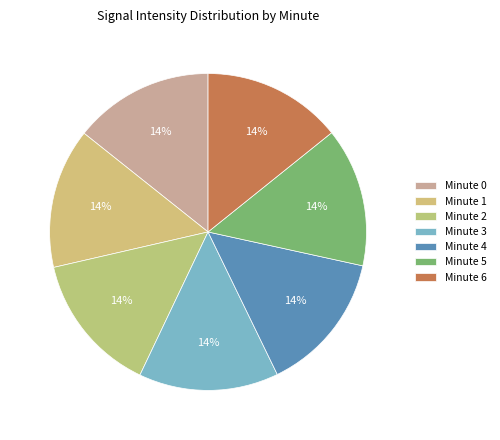

Does any single category account for the majority?

No